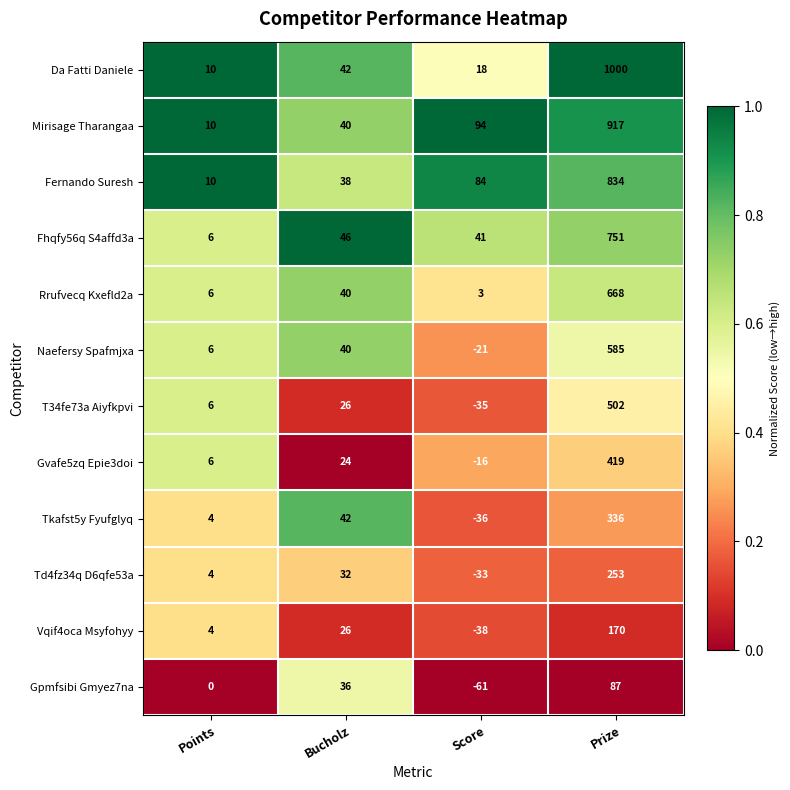

At how many categories does at least one series exceed 0?

4